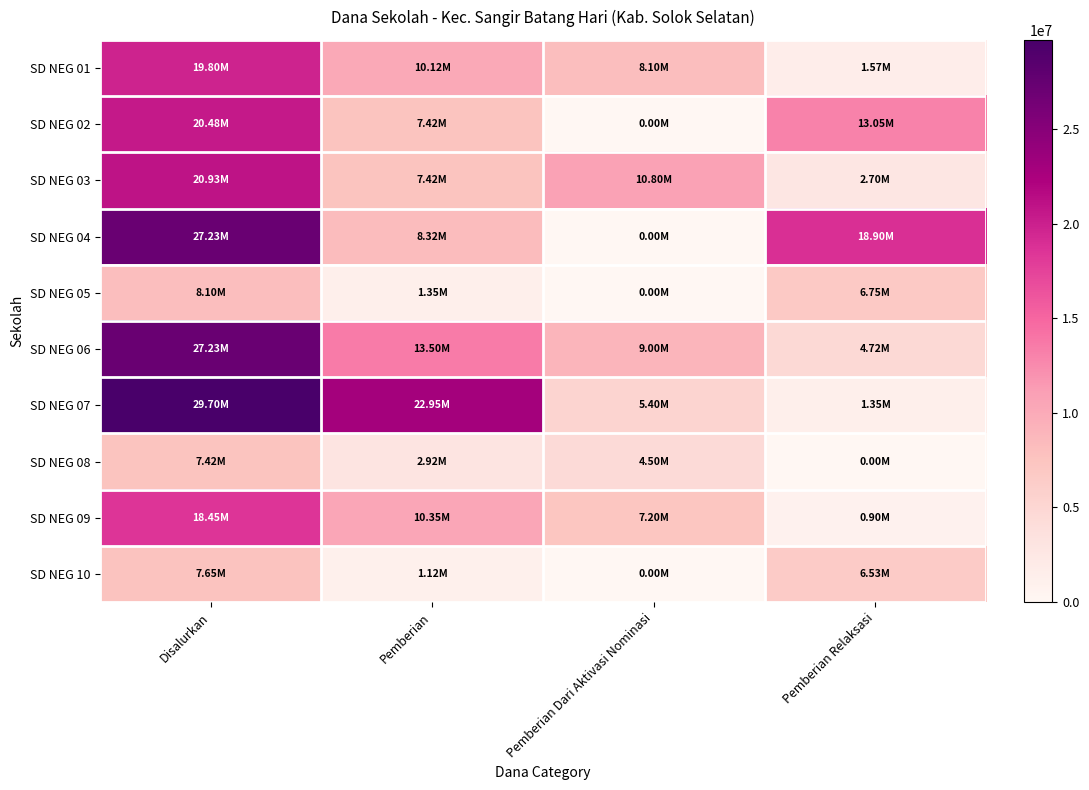

Which series has the largest total across all categories?

SD NEG 07